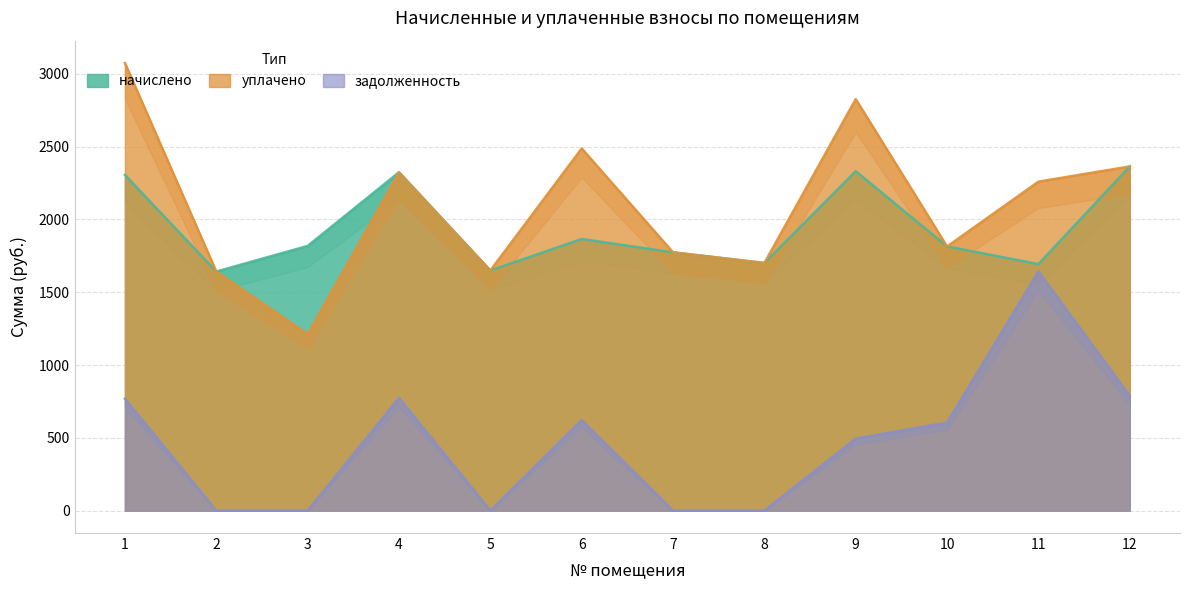

Does the chart display data point markers on the line(s)?

No